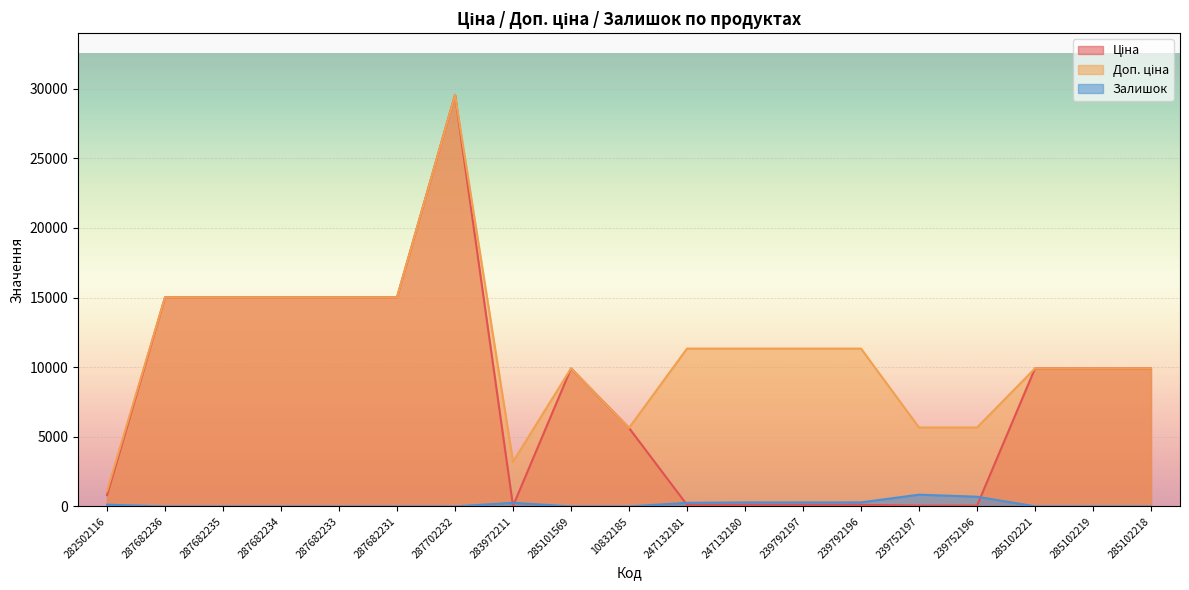

How many data points in Залишок are above 7?

9